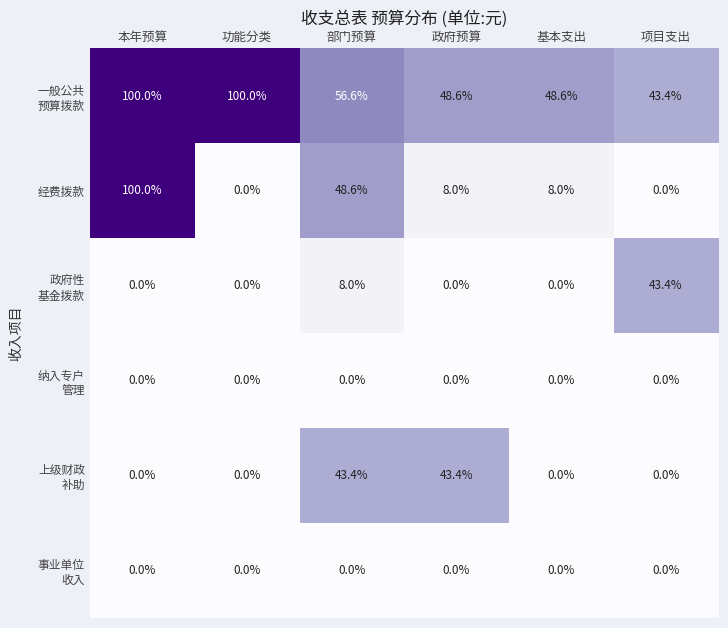

What is the greatest value displayed?

100.0